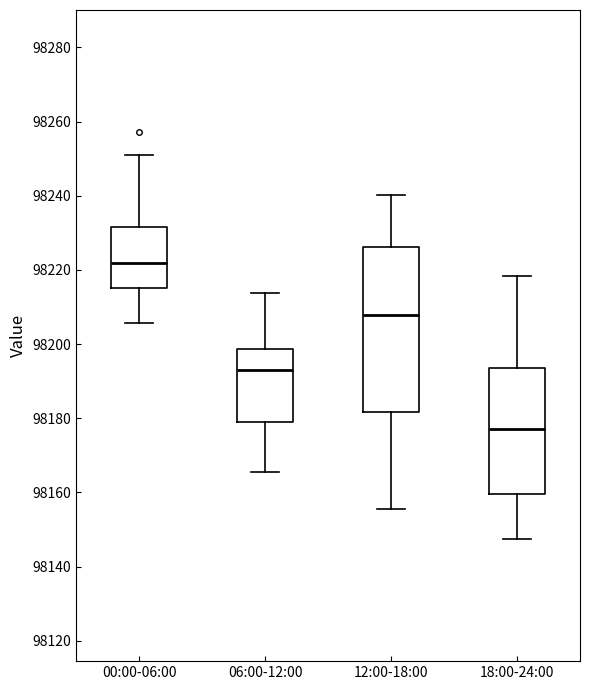

Reading left to right, read every box against the y-axis: the position of its median line, the range the box covers, and the ends of its whiskers. The values are not printed on the chart, so give them approximately, as read against the axis.

00:00-06:00: median 98222, box 98216 to 98232, whiskers 98206 to 98250
06:00-12:00: median 98194, box 98180 to 98198, whiskers 98166 to 98214
12:00-18:00: median 98208, box 98182 to 98226, whiskers 98156 to 98240
18:00-24:00: median 98178, box 98160 to 98194, whiskers 98148 to 98218